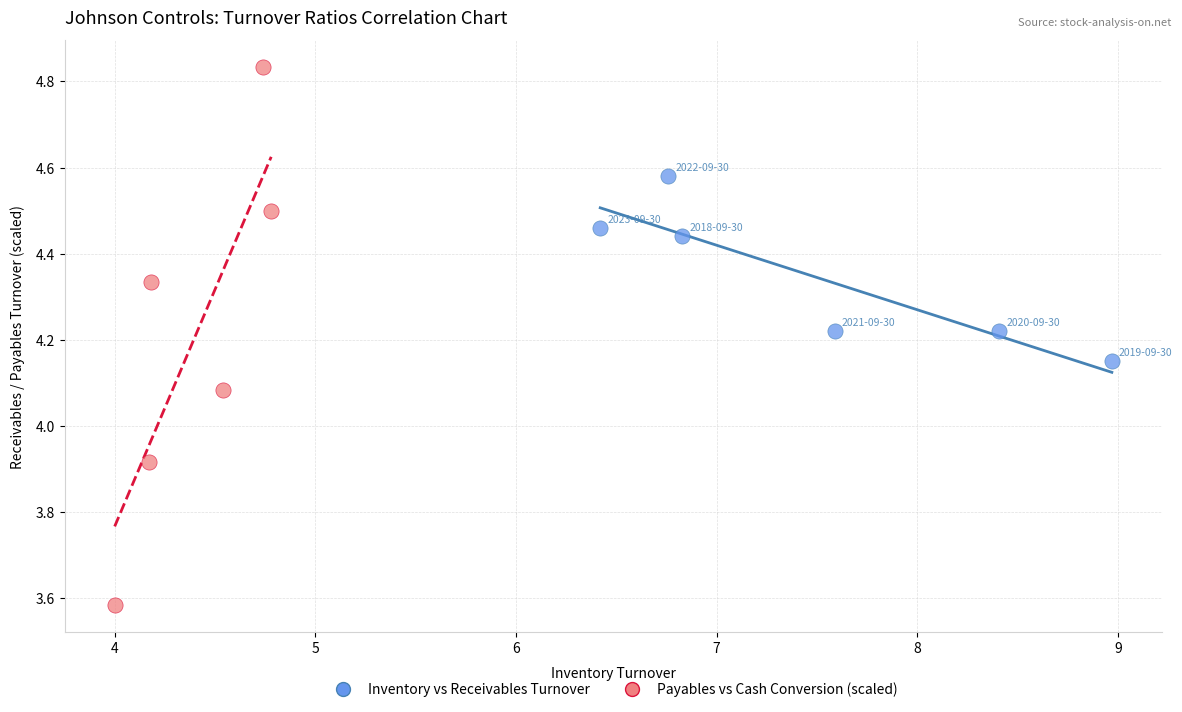

Which series contains the highest Y value?

Payables vs Cash Conversion (scaled)